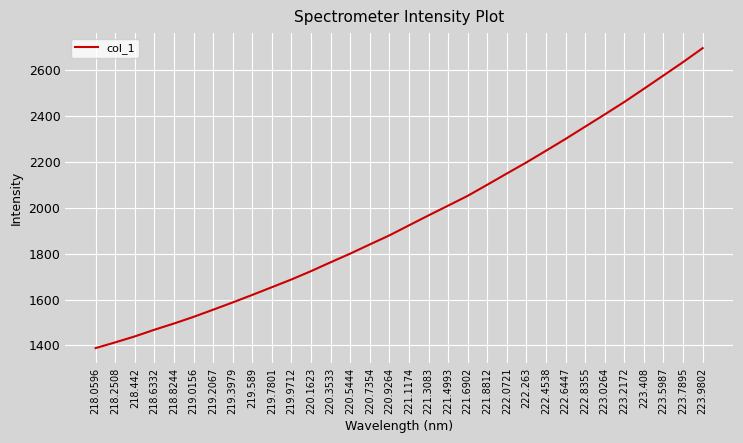

What is the difference between the maximum and minimum values?

1308.9